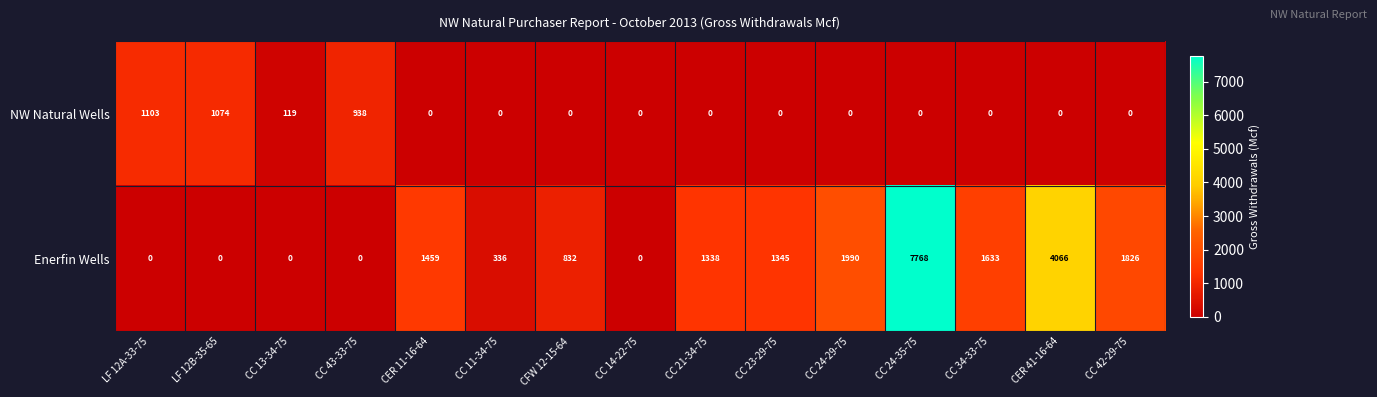

The Enerfin Wells series shows 0 at CC 13-34-75. True or false?

True